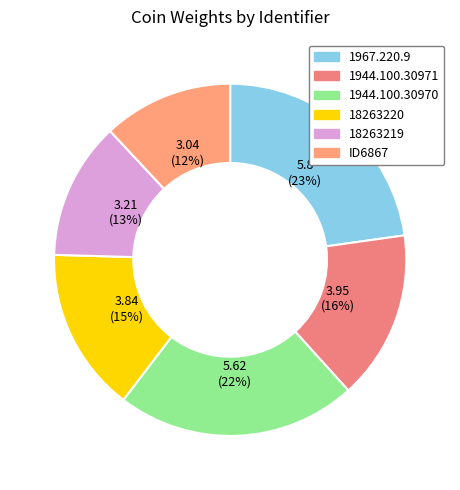

Is it true that 1944.100.30971 is 7% of the pie?

False